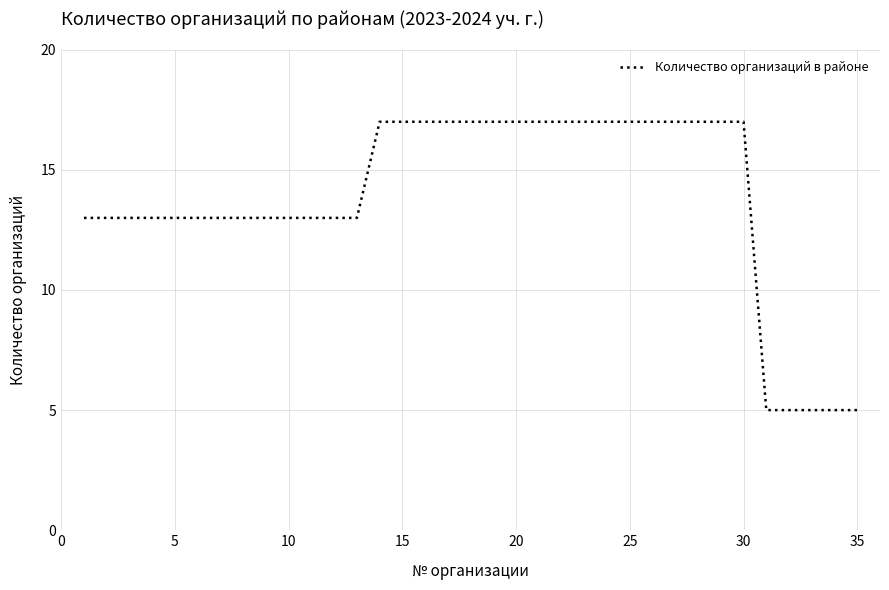

What is the greatest value displayed?

17